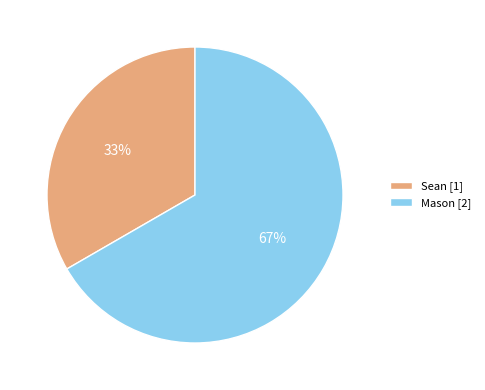

To the nearest percent, what is the combined percentage of Mason and Sean?

100%